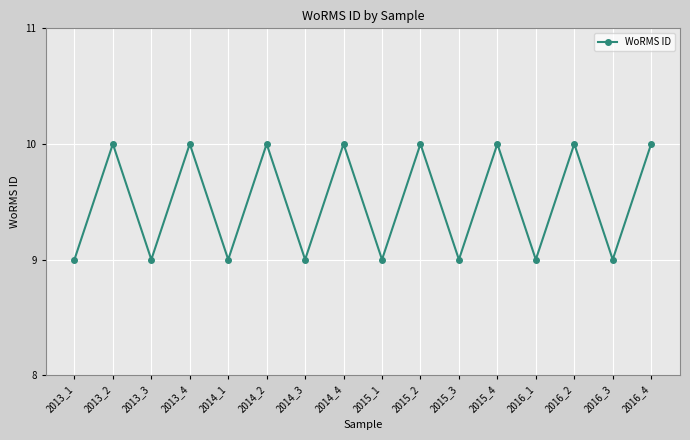

Approximately how many times larger is the value at 2014_2 compared to 2013_2?

1.0